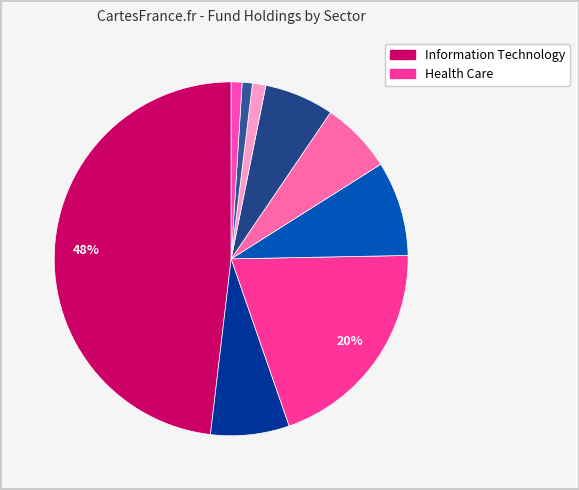

How many slices are in this pie chart?

9